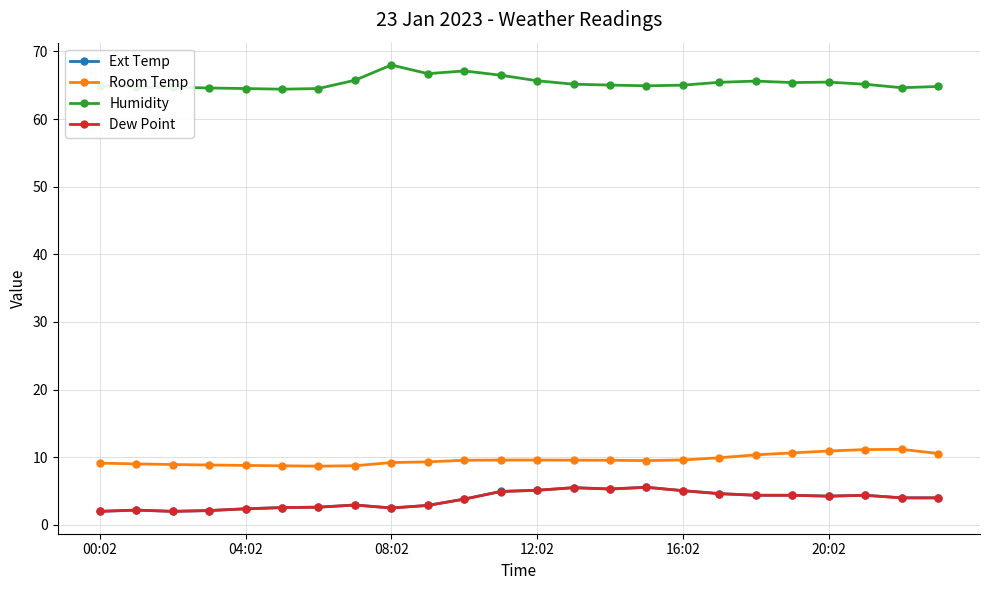

What is the minimum value for Humidity?

64.4